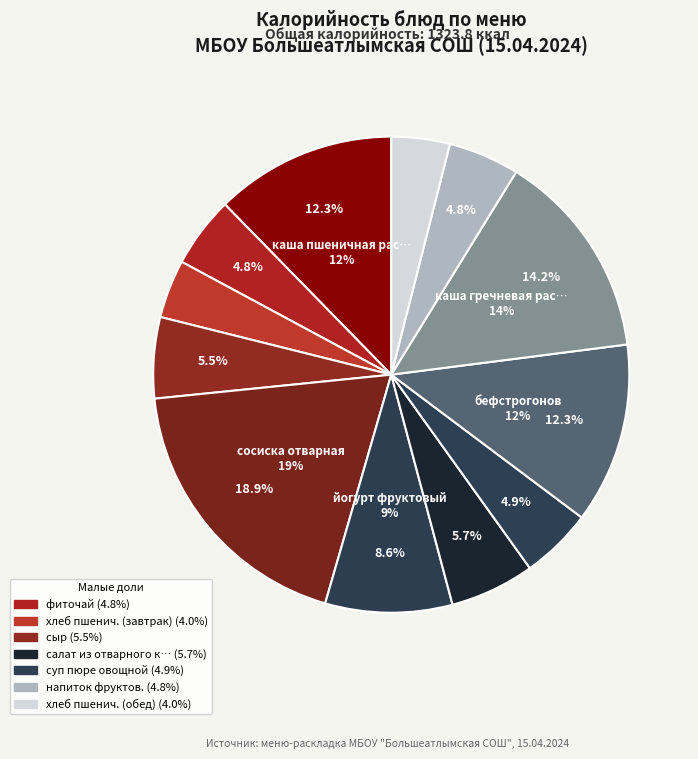

Does any single category account for the majority?

No